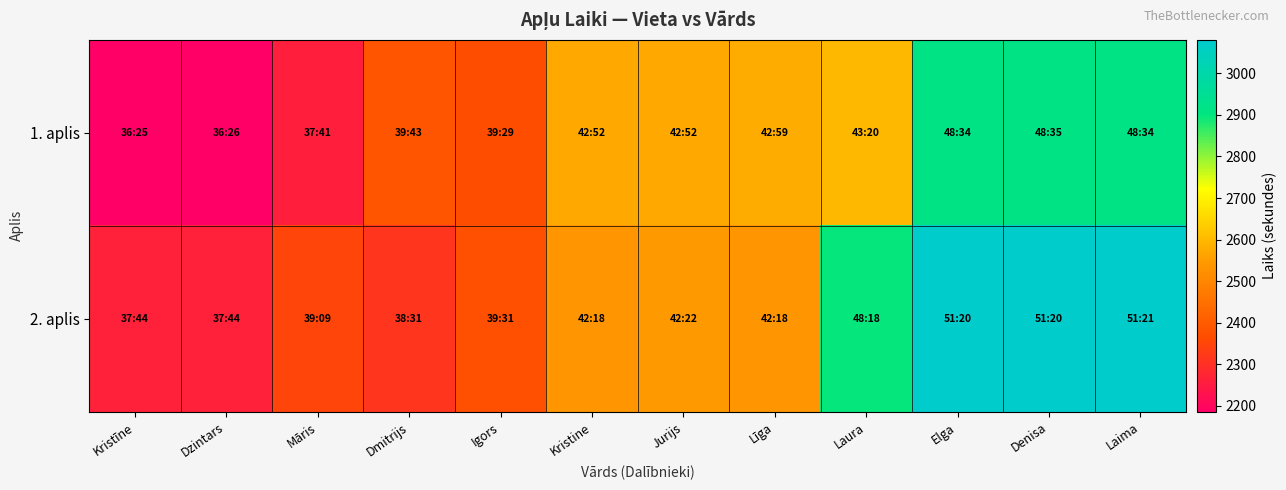

Reading right to left, transcribe all the data shown in this chart.

1. aplis: Laima=2914	Denisa=2915	Elga=2914	Laura=2600	Līga=2579	Jurijs=2572	Kristine=2572	Igors=2369	Dmitrijs=2383	Māris=2261	Dzintars=2186	Kristīne=2185
2. aplis: Laima=3081	Denisa=3080	Elga=3080	Laura=2898	Līga=2538	Jurijs=2542	Kristine=2538	Igors=2371	Dmitrijs=2311	Māris=2349	Dzintars=2264	Kristīne=2264